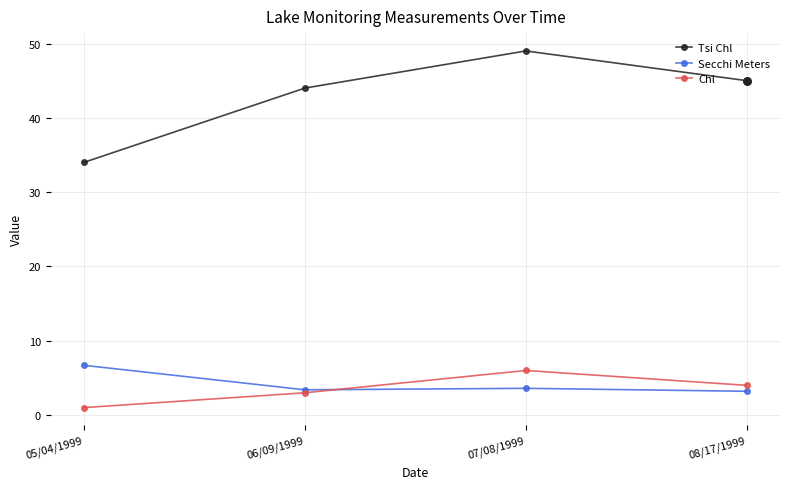

What are all the series names shown in the legend?

Tsi Chl, Secchi Meters, Chl